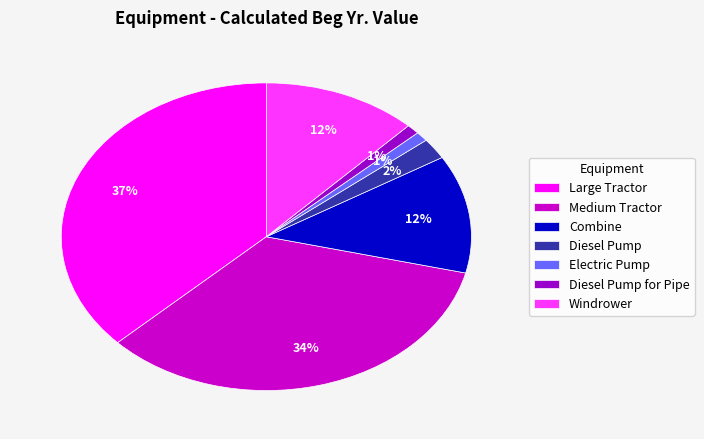

Which category has the biggest portion of the pie?

Large Tractor